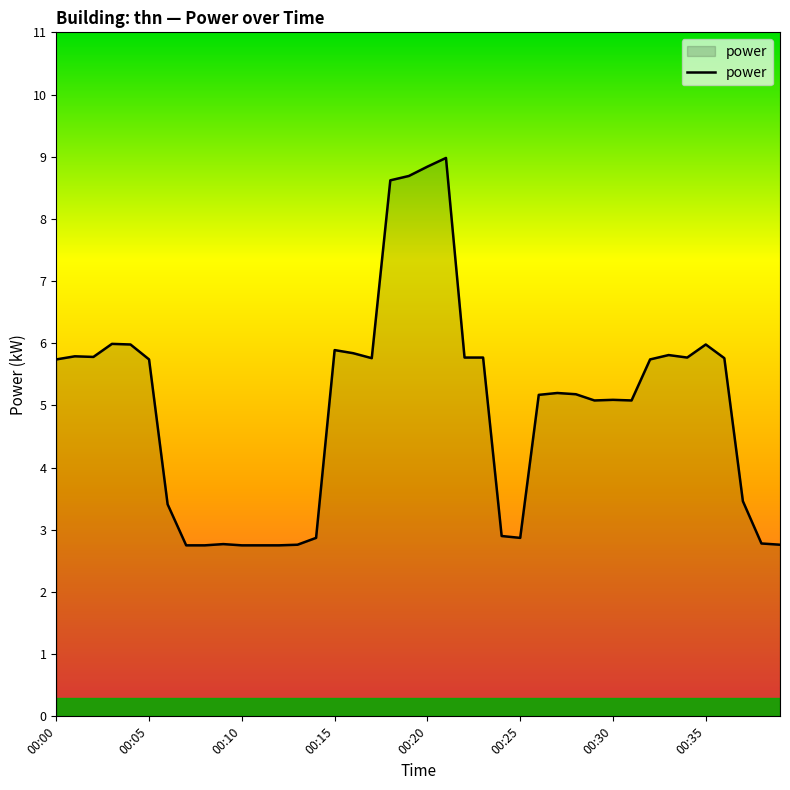

What is the greatest value displayed?

9.0